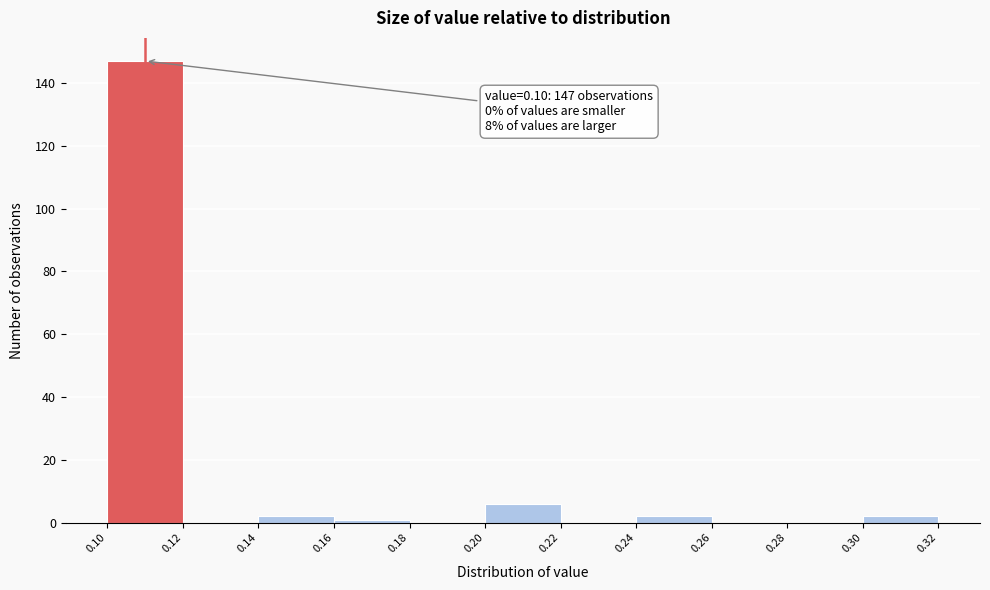

Over which range of the x-axis is the bar tallest?

0.10 to 0.12